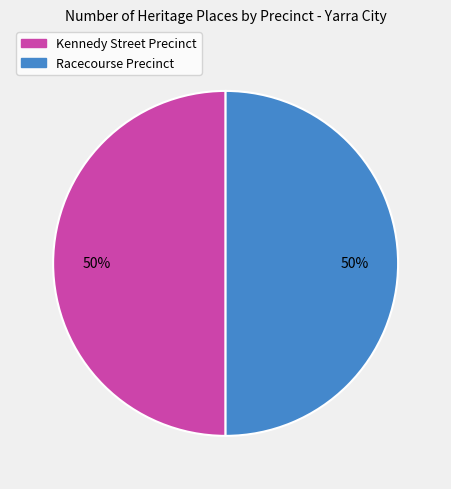

What is the ratio of the value at Kennedy Street Precinct to the value at Racecourse Precinct?

1.0